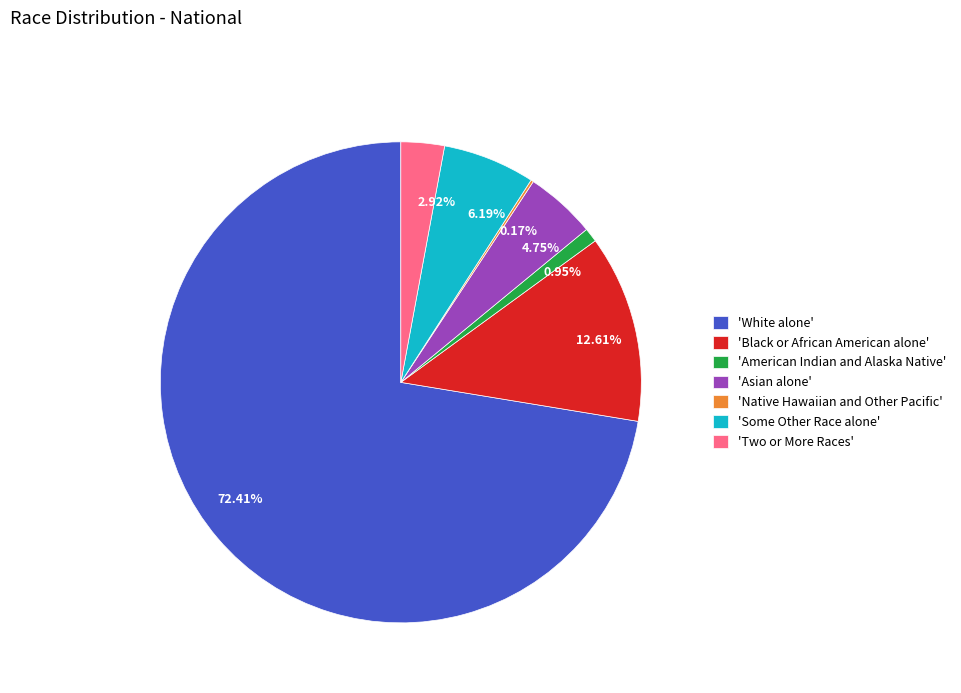

Is the sum of 2.92% and 72.41% greater than half?

Yes